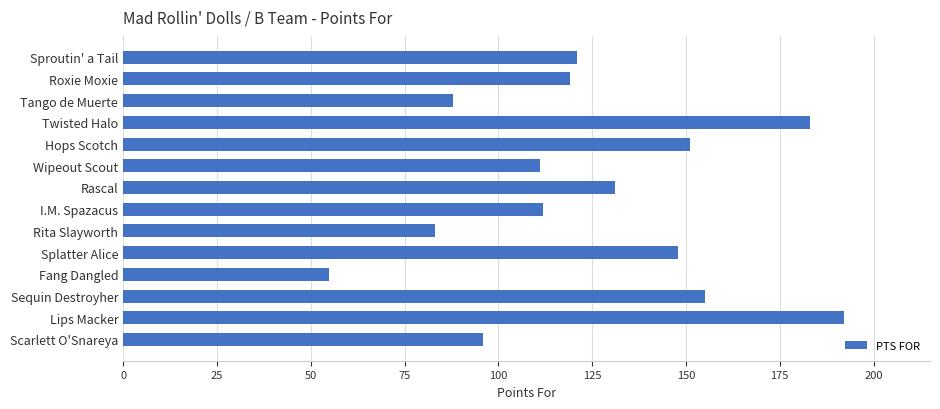

Reading top to bottom, list all the values displayed in this chart.

Sproutin' a Tail=121	Roxie Moxie=119	Tango de Muerte=88	Twisted Halo=183	Hops Scotch=151	Wipeout Scout=111	Rascal=131	I.M. Spazacus=112	Rita Slayworth=83	Splatter Alice=148	Fang Dangled=55	Sequin Destroyher=155	Lips Macker=192	Scarlett O'Snareya=96